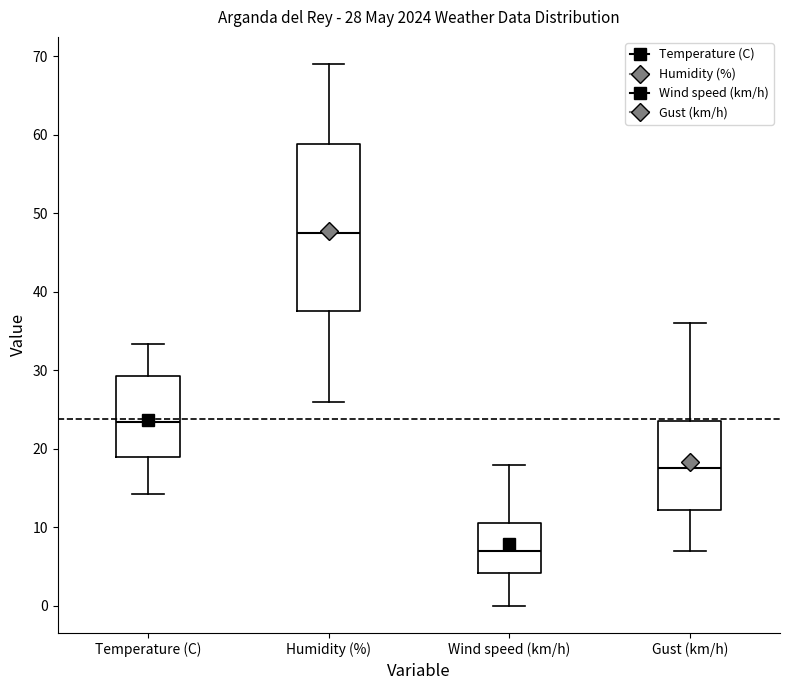

Comparing the boxes themselves (not the whiskers), which one is the tallest?

Humidity (%)